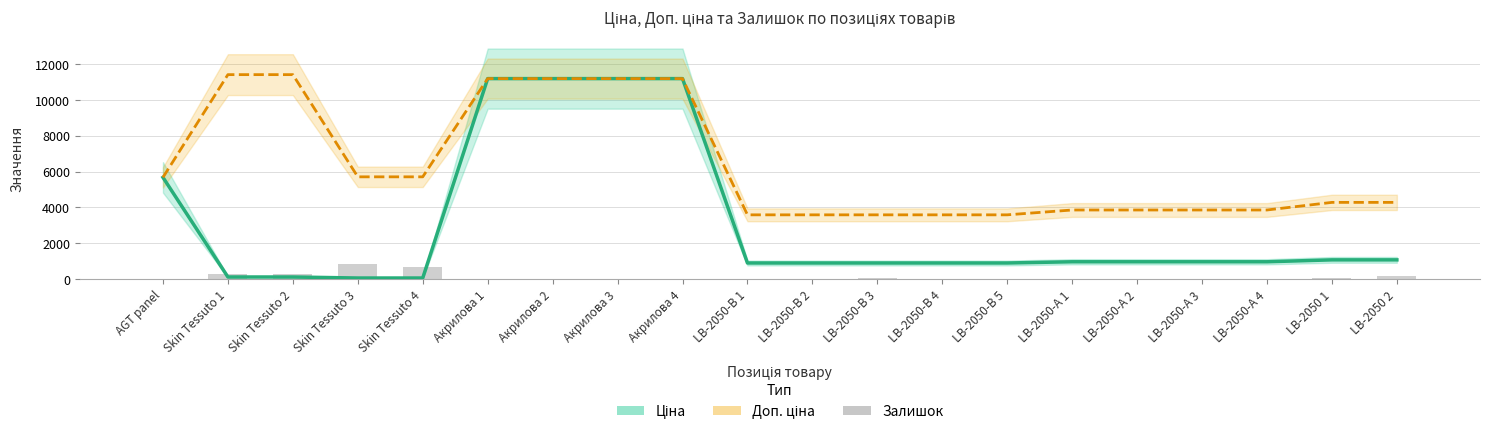

What is the sum of all Залишок values?

2553.0